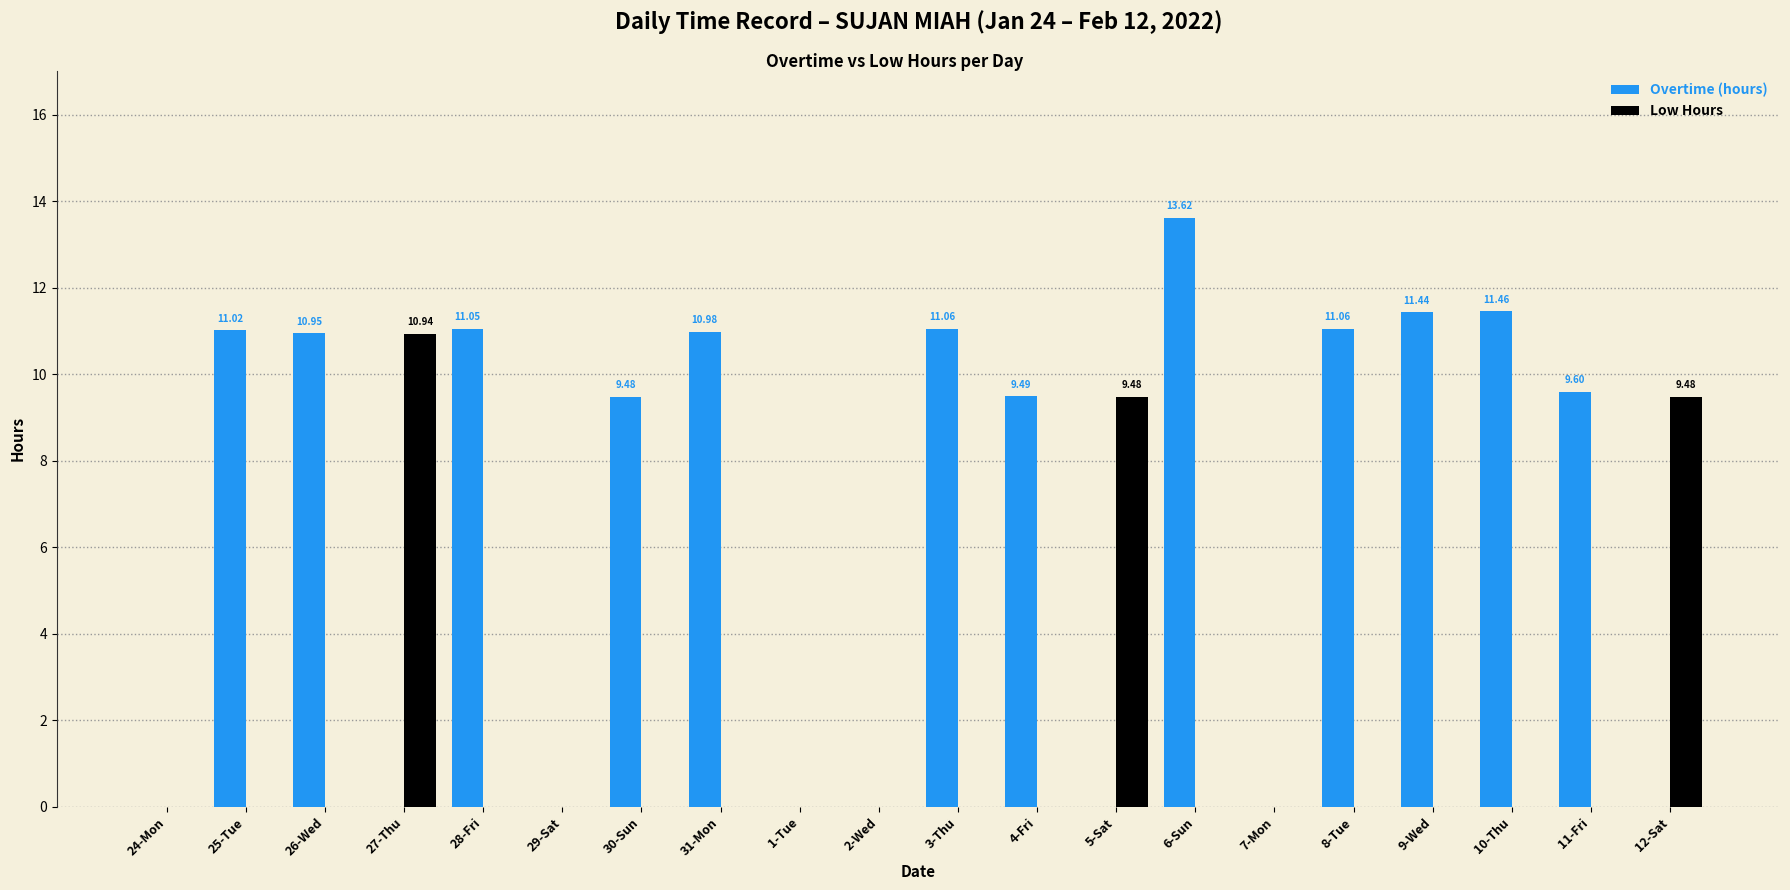

What is the total value across all series at 3-Thu?

11.1